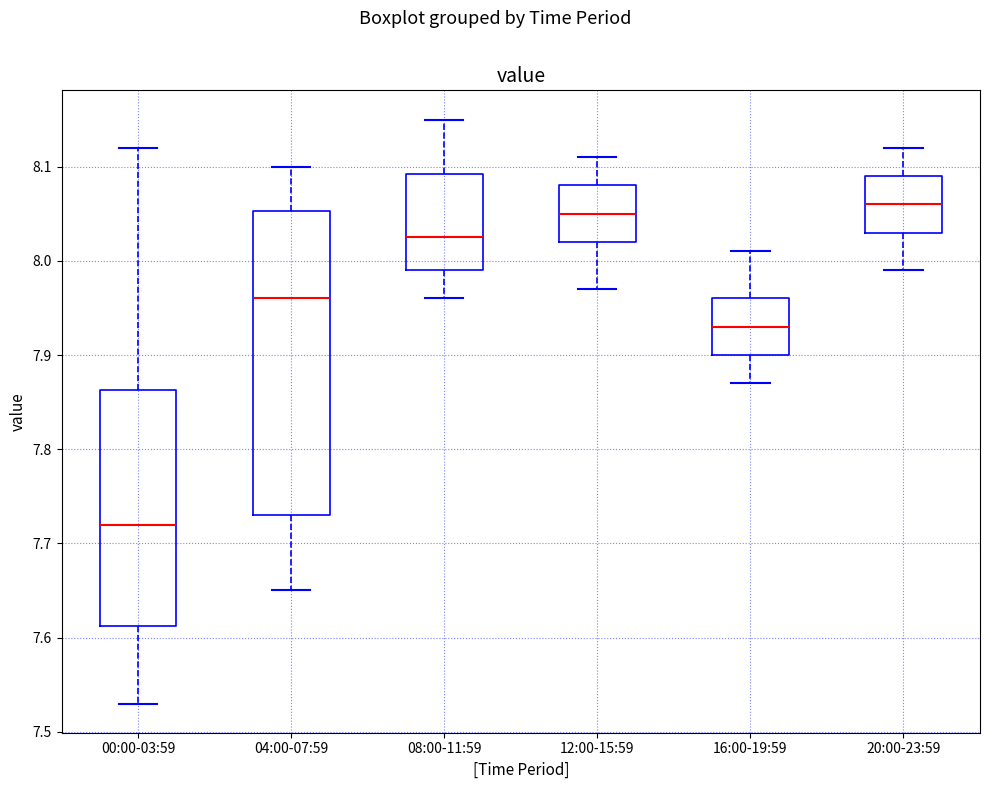

Which box is the tallest, from its lower edge to its upper edge?

04:00-07:59